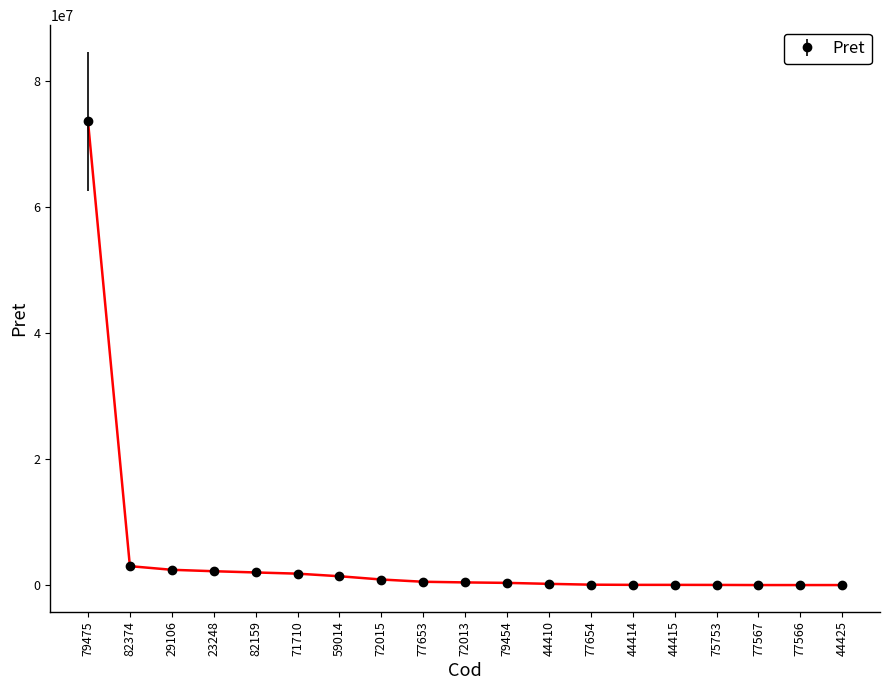

Which category has the highest value across all series?

79475